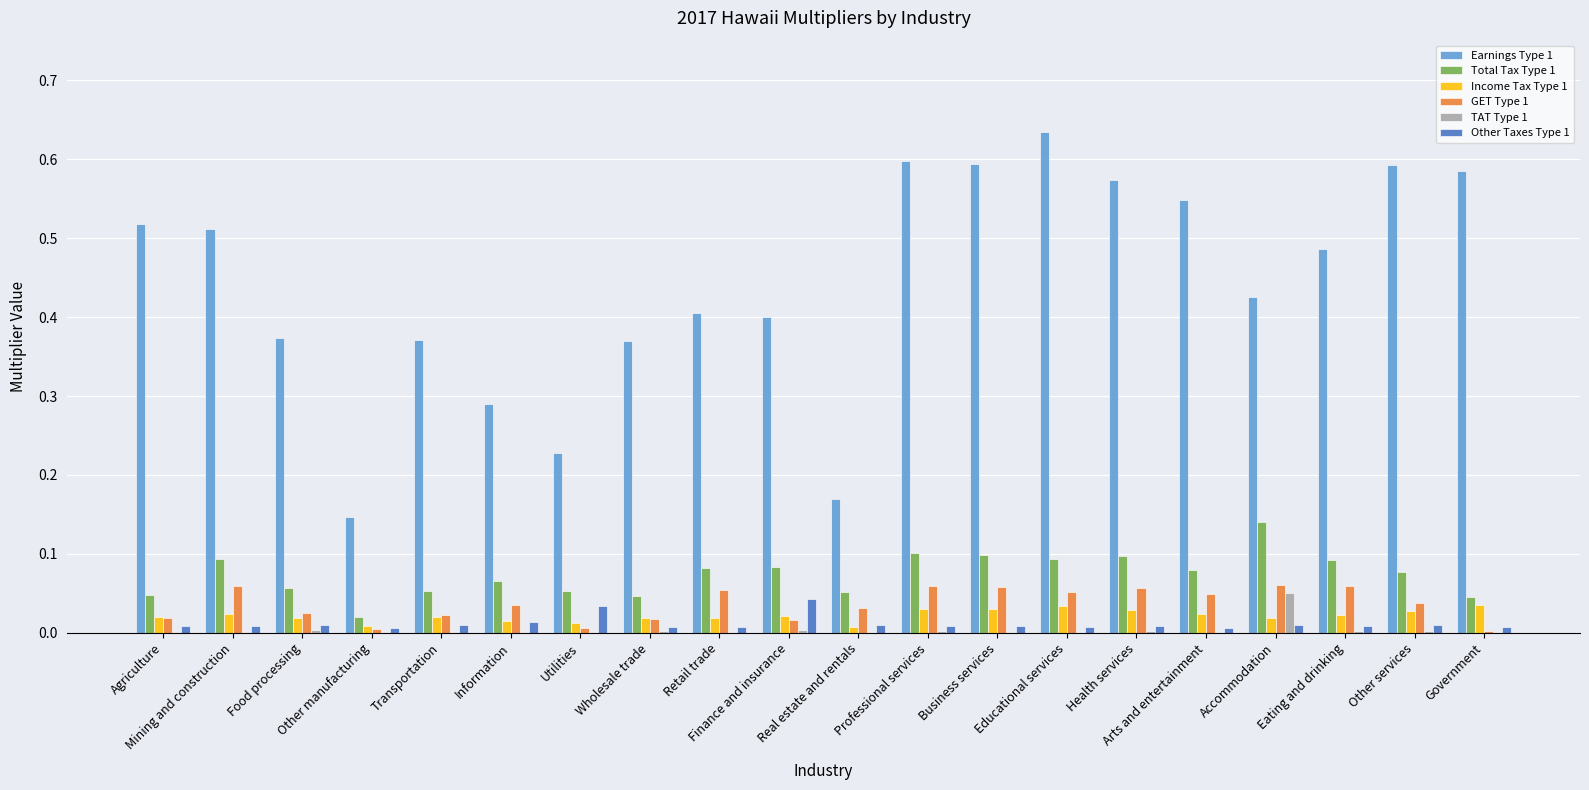

What is the sum of all Total Tax Type 1 values?

1.5